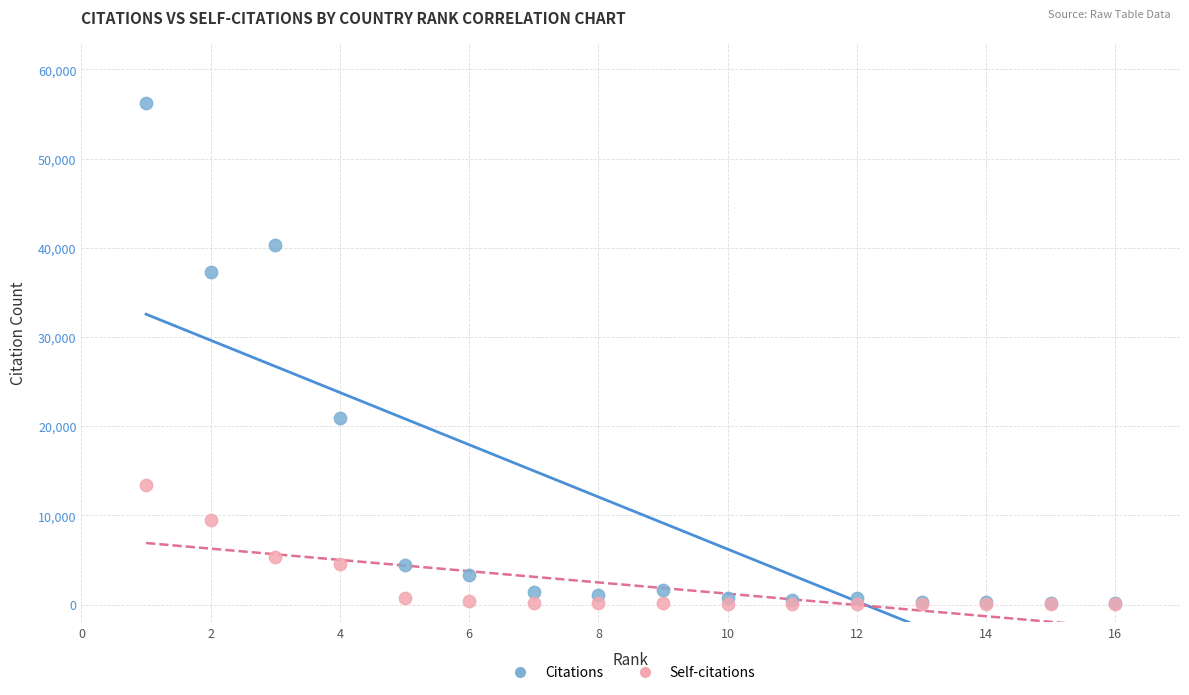

Which series has the widest spread of Y values?

Citations